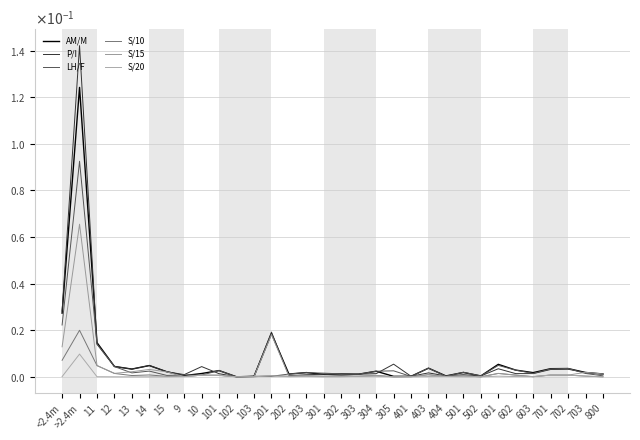

True or false: S/10 has a value of 0.0 at 701.

True